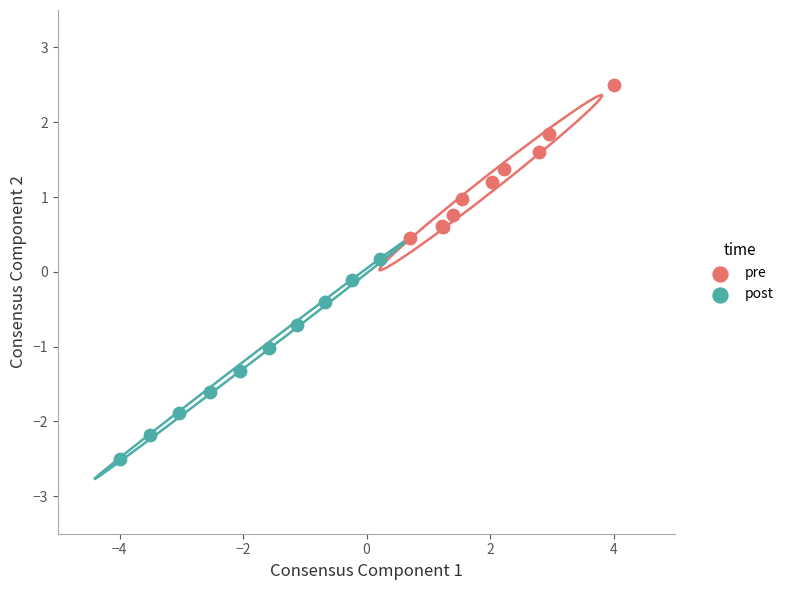

Which series reaches the minimum Y coordinate?

post